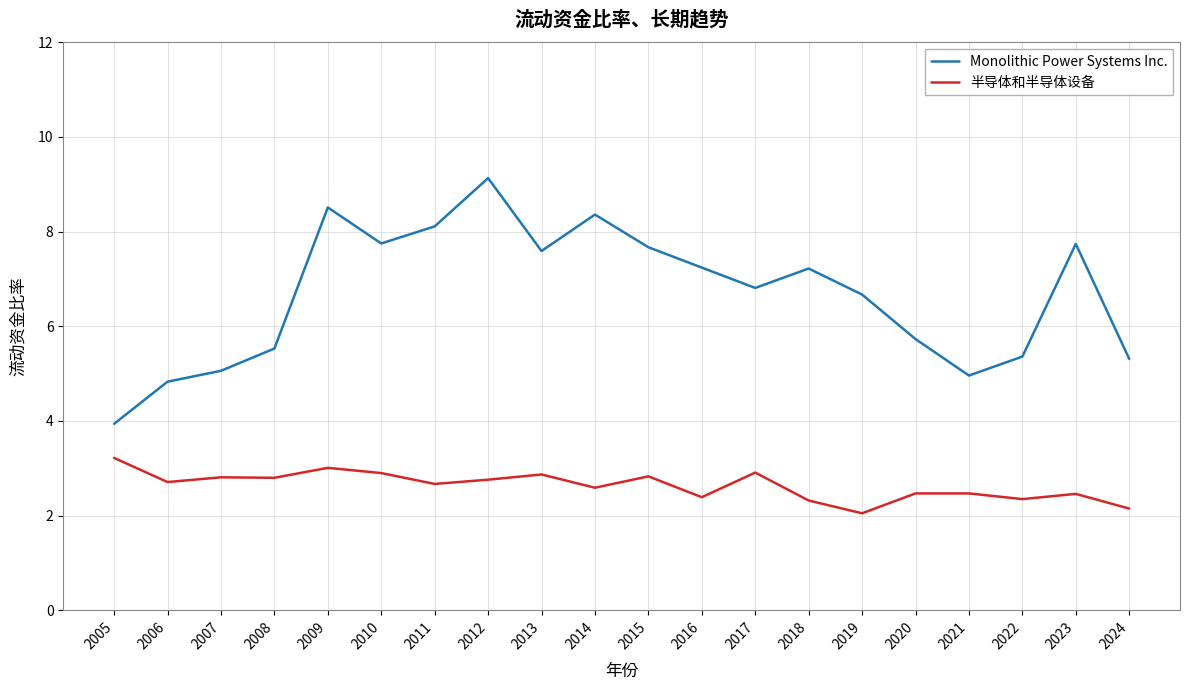

What are all the series names shown in the legend?

Monolithic Power Systems Inc., 半导体和半导体设备